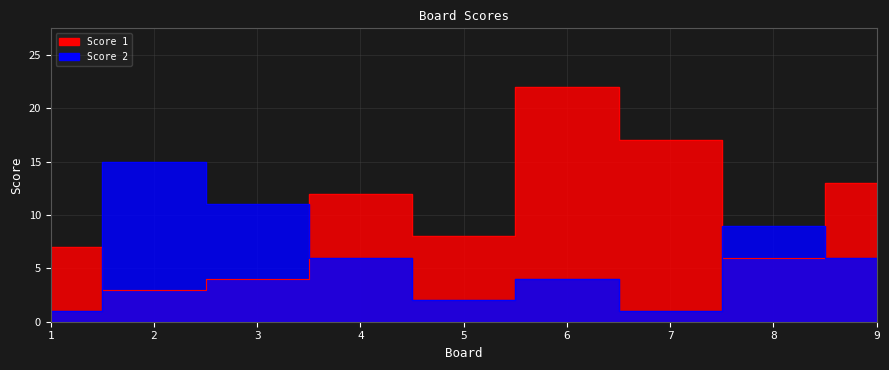

At which category does Score 2 reach its first local peak?

2